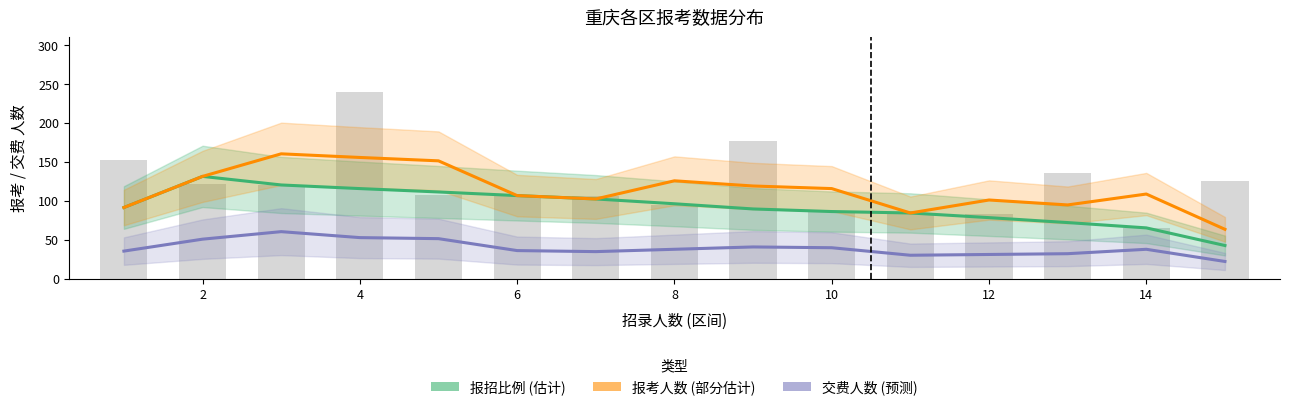

Which series has the largest range (max minus min)?

报考人数 (部分估计)